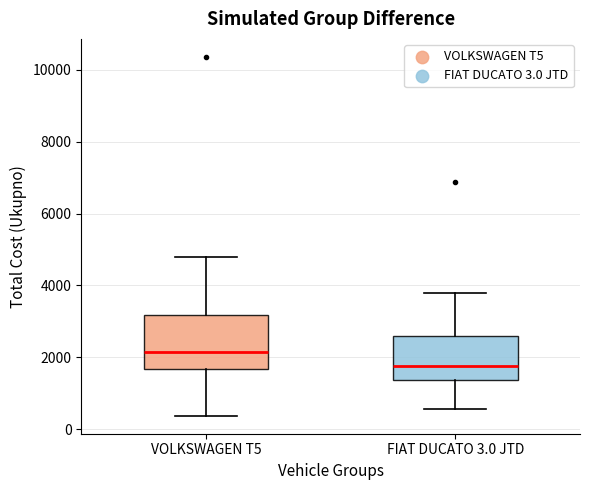

Reading left to right, read every box against the y-axis: the position of its median line, the range the box covers, and the ends of its whiskers. The values are not printed on the chart, so give them approximately, as read against the axis.

VOLKSWAGEN T5: median 2200, box 1600 to 3200, whiskers 400 to 4800
FIAT DUCATO 3.0 JTD: median 1800, box 1400 to 2600, whiskers 600 to 3800